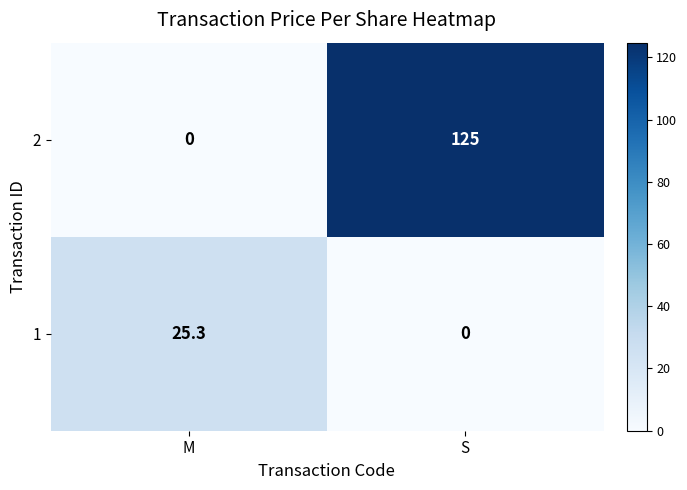

Which category has the lowest value in the 1 series?

S